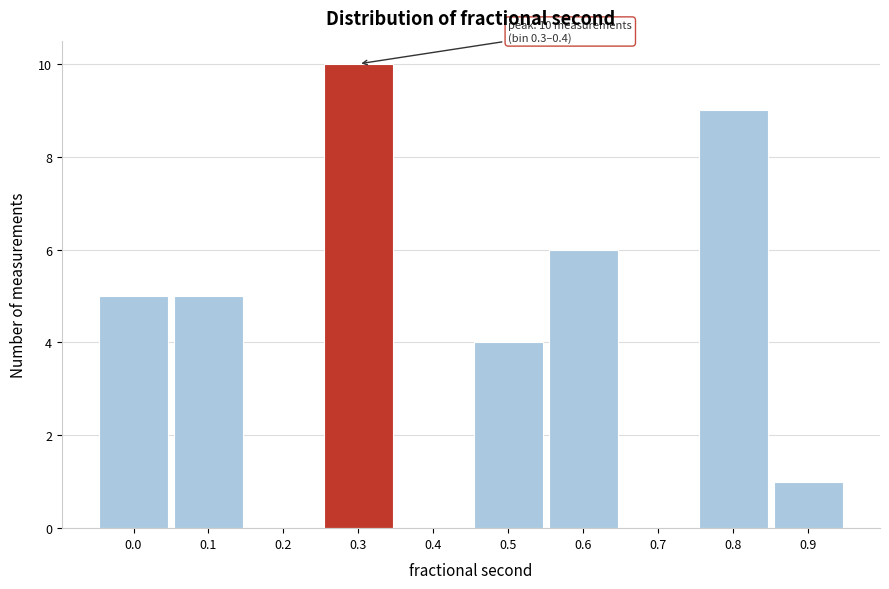

Reading left to right, what are all the values shown in this chart?

0.0=5	0.1=5	0.2=0	0.3=10	0.4=0	0.5=4	0.6=6	0.7=0	0.8=9	0.9=1